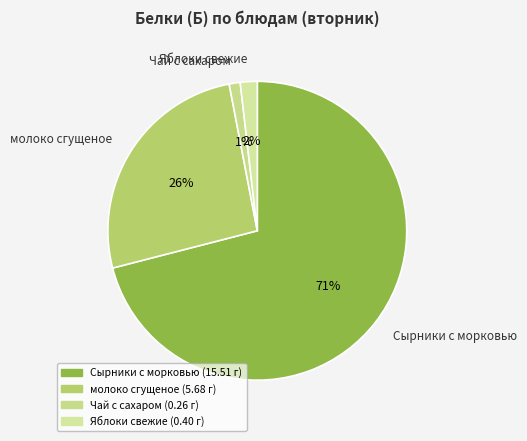

Is the sum of молоко сгущеное and Яблоки свежие greater than half?

No